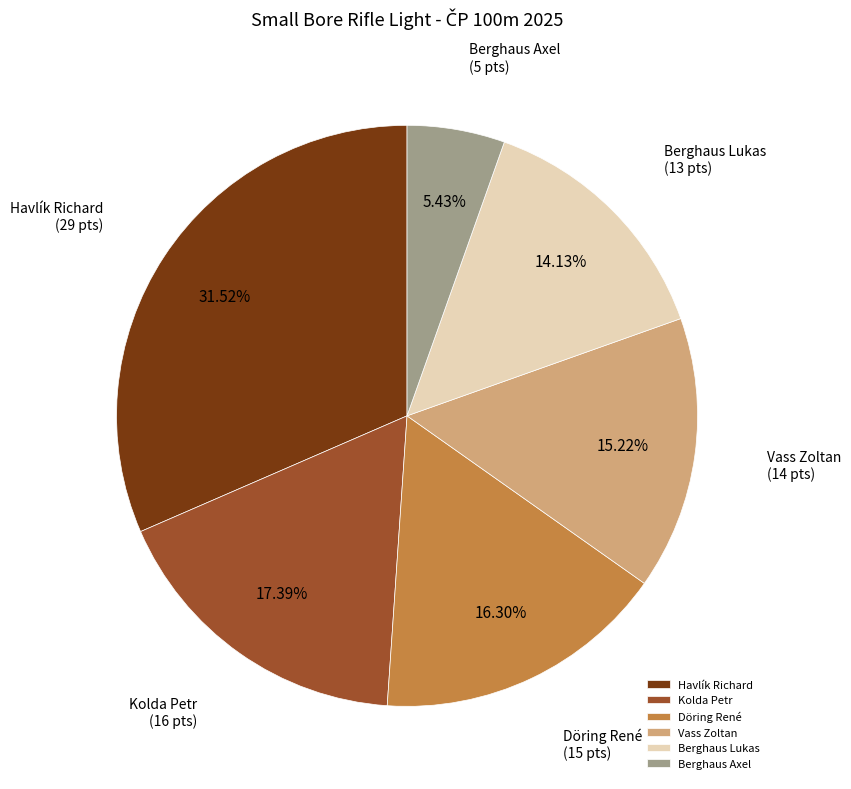

Does Döring René account for over 50% of the chart?

No